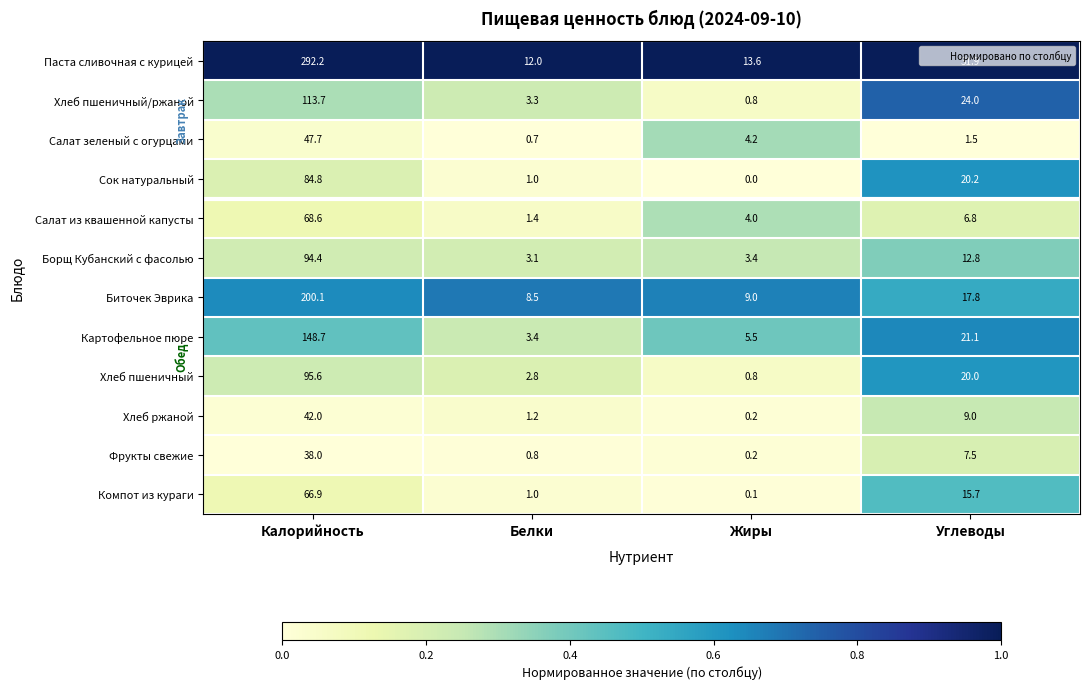

List the labels in order of Компот из кураги value, largest first.

Калорийность, Углеводы, Белки, Жиры